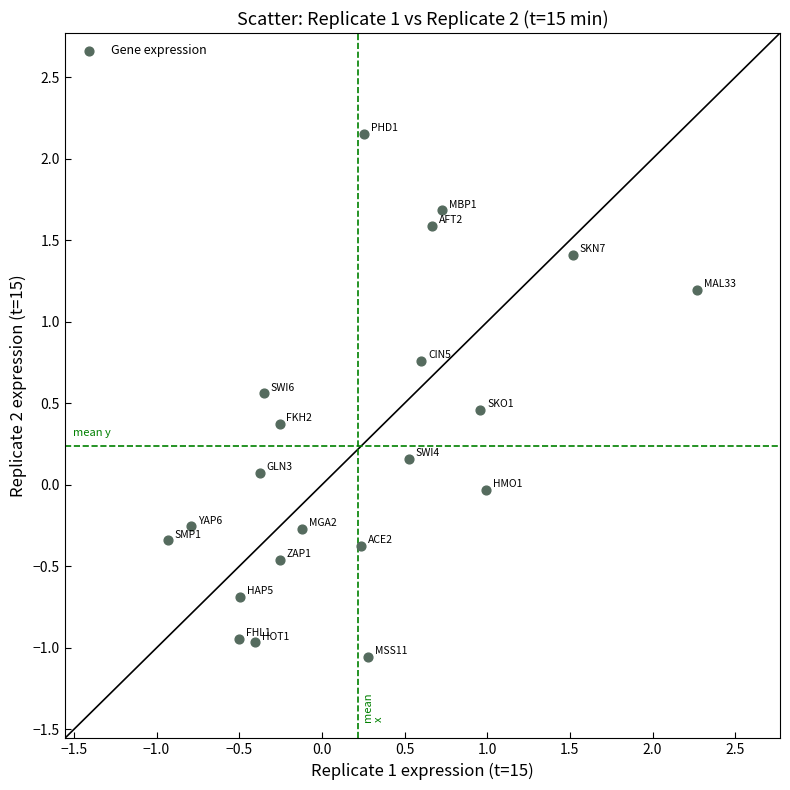

What is the range of X values (max minus min)?

3.2